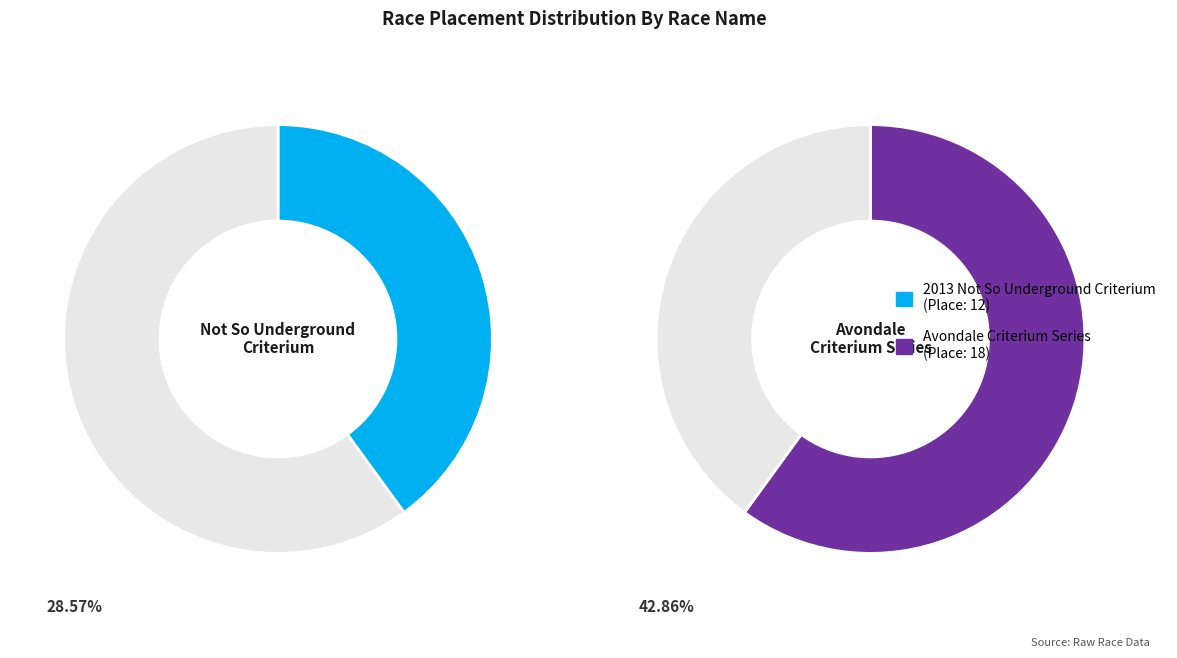

Is it true that 2013 Not So Underground Criterium is 40% of the pie?

True